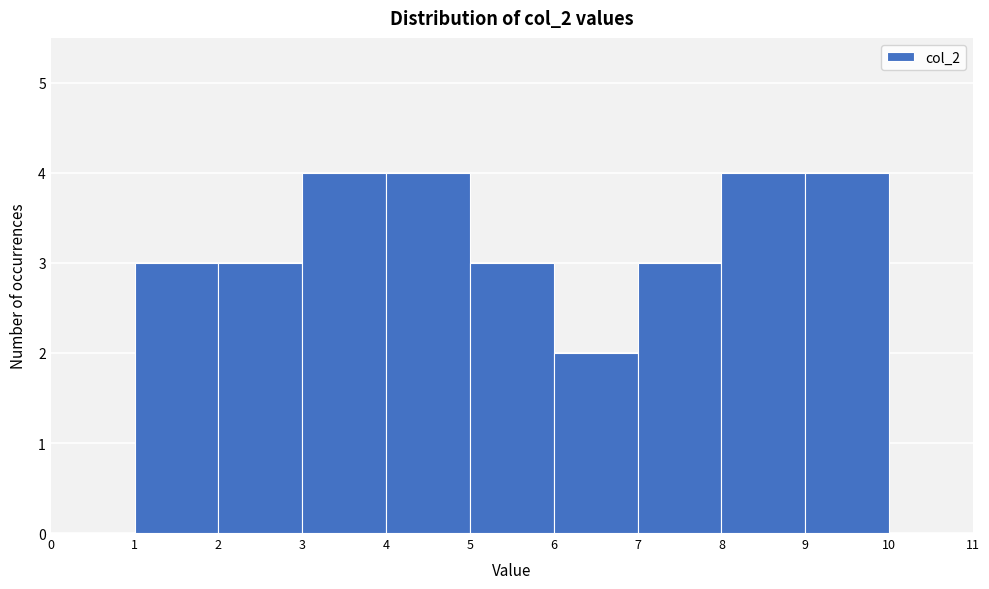

What is the height of the bar covering 9 to 10 on the x-axis? The values are not printed on the chart, so give them approximately, as read against the axis.

4